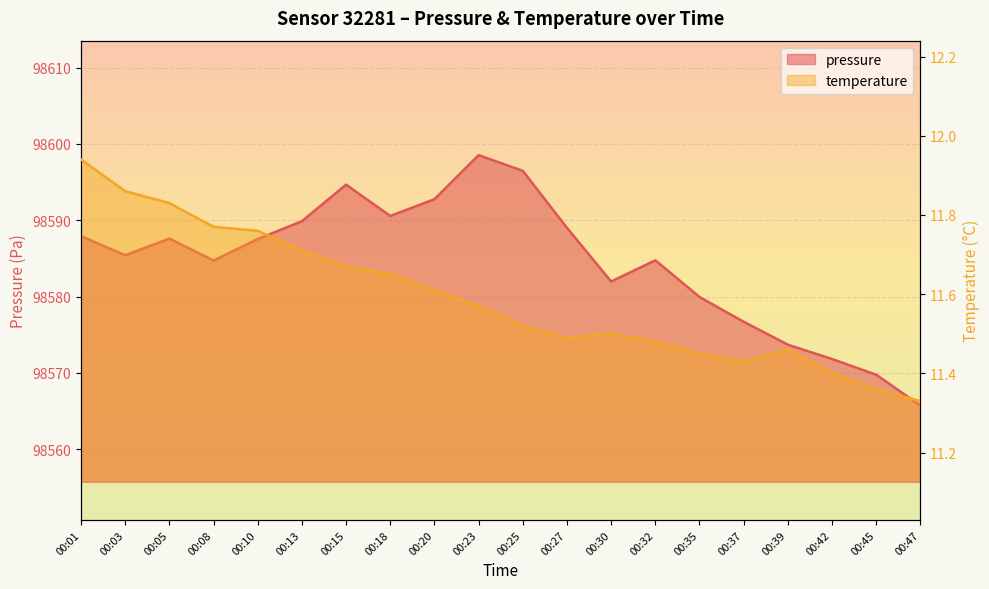

Reading right to left, what are all the values shown in this chart?

pressure: 00:47=98565.7	00:45=98569.8	00:42=98571.8	00:39=98573.7	00:37=98576.7	00:35=98579.9	00:32=98584.8	00:30=98582.0	00:27=98589.0	00:25=98596.5	00:23=98598.5	00:20=98592.8	00:18=98590.6	00:15=98594.7	00:13=98589.9	00:10=98587.5	00:08=98584.7	00:05=98587.6	00:03=98585.4	00:01=98587.9
temperature: 00:47=11.3	00:45=11.4	00:42=11.4	00:39=11.5	00:37=11.4	00:35=11.4	00:32=11.5	00:30=11.5	00:27=11.5	00:25=11.5	00:23=11.6	00:20=11.6	00:18=11.7	00:15=11.7	00:13=11.7	00:10=11.8	00:08=11.8	00:05=11.8	00:03=11.9	00:01=11.9